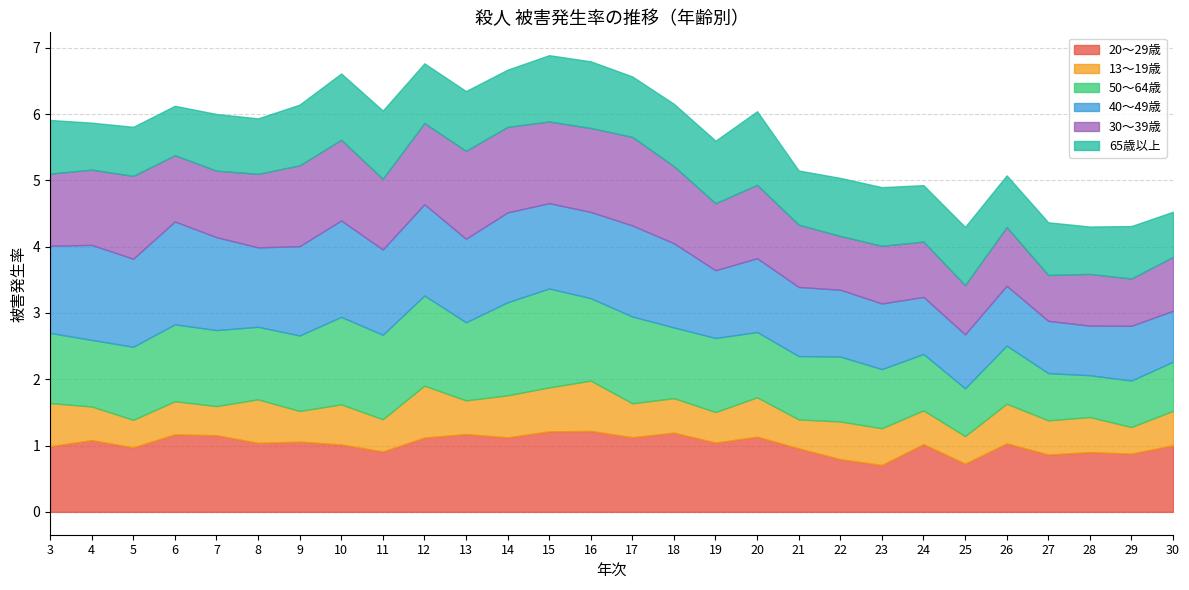

Reading left to right, transcribe all the data shown in this chart.

20〜29歳: 1.0	1.1	1.0	1.2	1.2	1.0	1.1	1.0	0.9	1.1	1.2	1.1	1.2	1.2	1.1	1.2	1.0	1.1	1.0	0.8	0.7	1.0	0.7	1.0	0.9	0.9	0.9	1.0
13〜19歳: 0.7	0.5	0.4	0.5	0.4	0.7	0.5	0.6	0.5	0.8	0.5	0.6	0.7	0.8	0.5	0.5	0.5	0.6	0.4	0.6	0.6	0.5	0.4	0.6	0.5	0.5	0.4	0.5
50〜64歳: 1.1	1.0	1.1	1.2	1.1	1.1	1.1	1.3	1.3	1.4	1.2	1.4	1.5	1.2	1.3	1.1	1.1	1.0	1.0	1.0	0.9	0.9	0.7	0.9	0.7	0.6	0.7	0.7
40〜49歳: 1.3	1.4	1.3	1.6	1.4	1.2	1.3	1.5	1.3	1.4	1.3	1.4	1.3	1.3	1.4	1.3	1.0	1.1	1.0	1.0	1.0	0.9	0.8	0.9	0.8	0.7	0.8	0.8
30〜39歳: 1.1	1.1	1.2	1.0	1.0	1.1	1.2	1.2	1.1	1.2	1.3	1.3	1.2	1.3	1.3	1.2	1.0	1.1	0.9	0.8	0.9	0.8	0.7	0.9	0.7	0.8	0.7	0.8
65歳以上: 0.8	0.7	0.7	0.7	0.9	0.8	0.9	1.0	1.0	0.9	0.9	0.9	1.0	1.0	0.9	0.9	0.9	1.1	0.8	0.9	0.9	0.9	0.9	0.8	0.8	0.7	0.8	0.7